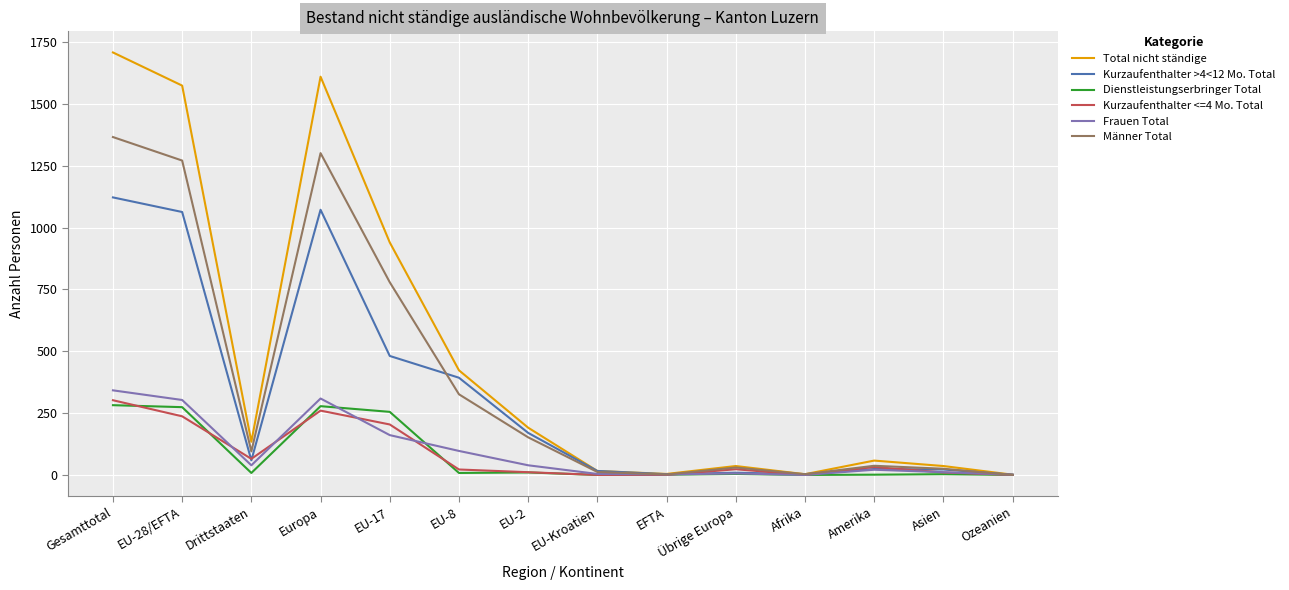

True or false: Total nicht ständige has more than 2 interior local peaks.

True